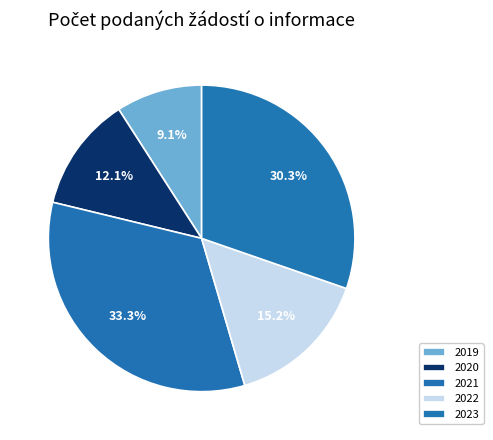

Between 2019 and 2022, which is larger?

2022